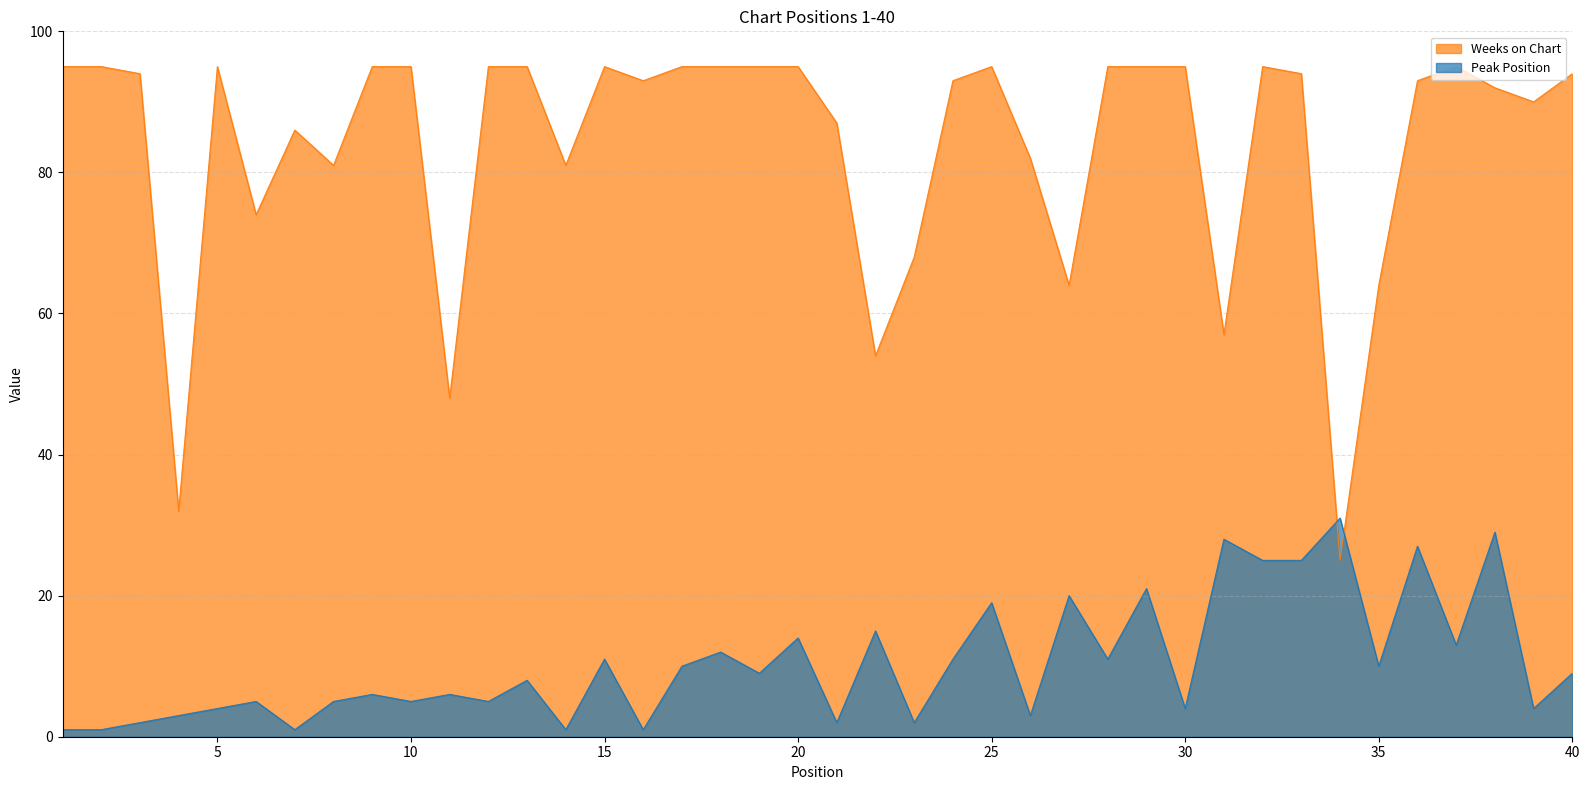

What are all the series names shown in the legend?

Weeks on Chart, Peak Position